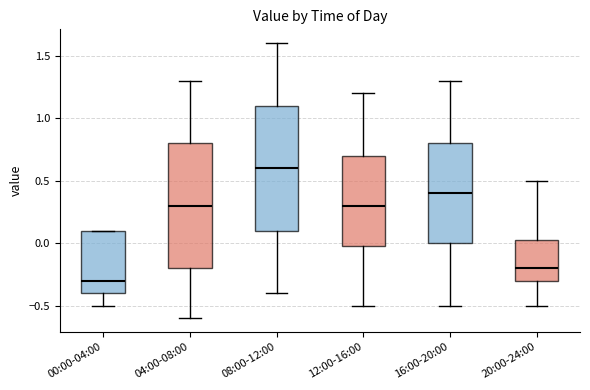

Where is the lower edge of the box for 08:00-12:00 on the y-axis? The values are not printed on the chart, so give them approximately, as read against the axis.

0.10